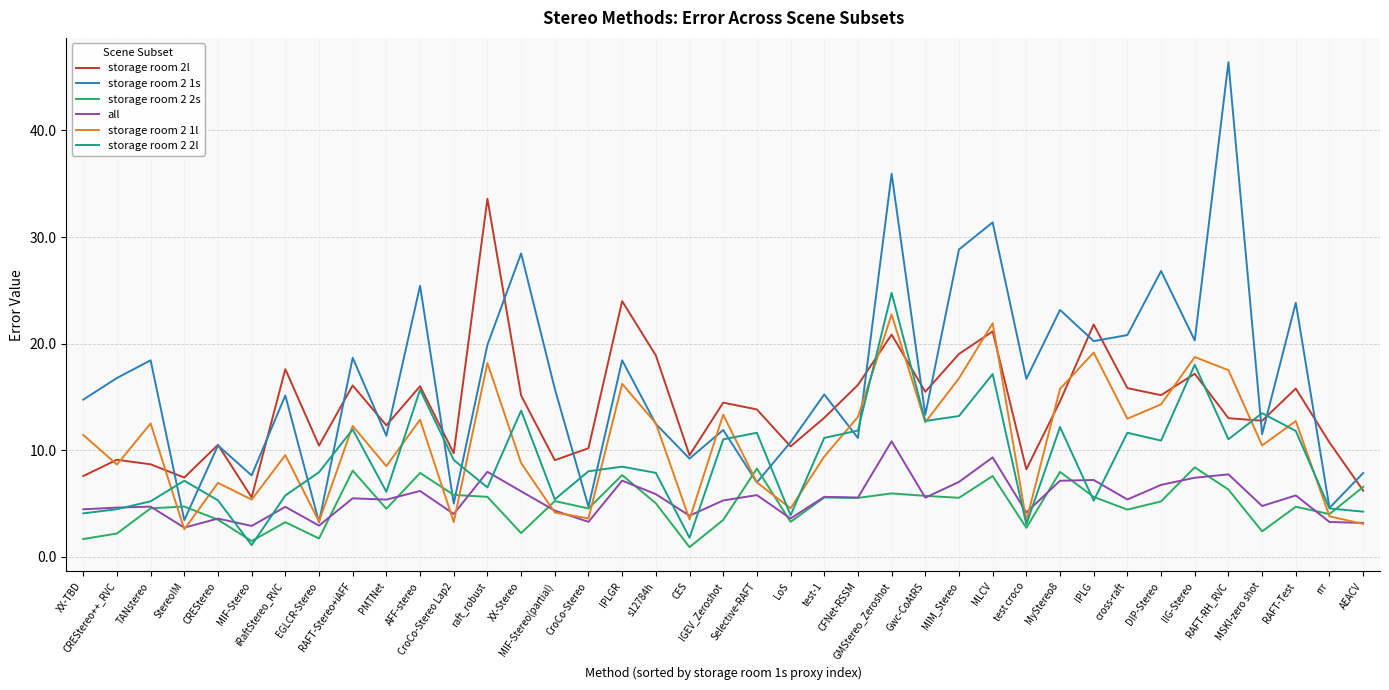

Which series has the largest total across all categories?

storage room 2 1s